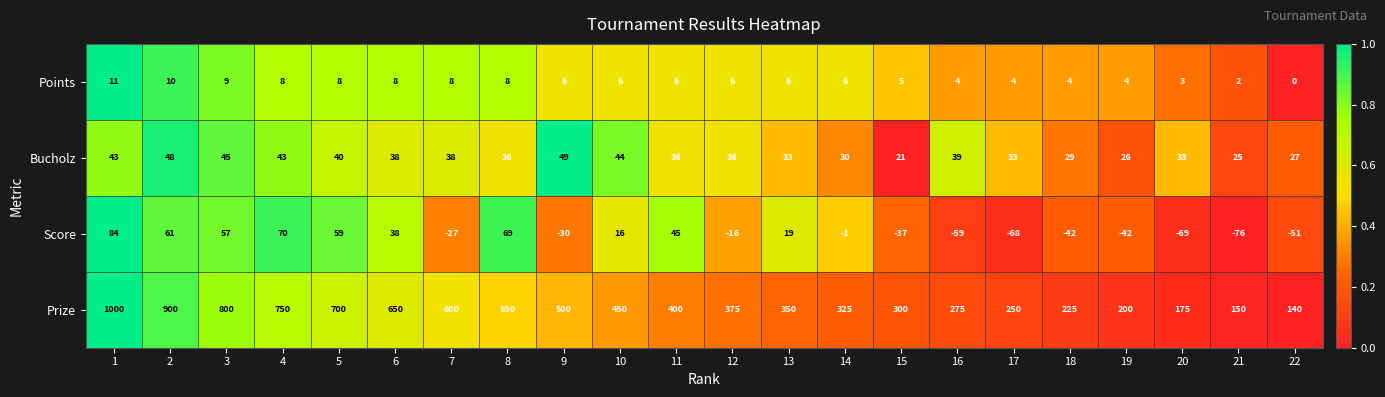

Rank the series at 11 from lowest to highest value.

Points, Bucholz, Score, Prize